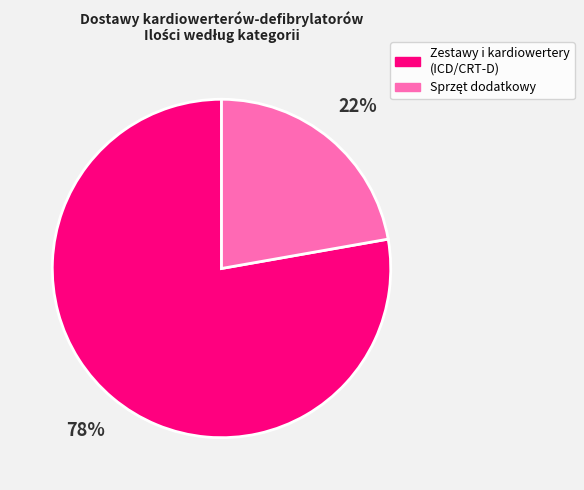

Is there any slice that represents more than half of the pie?

Yes